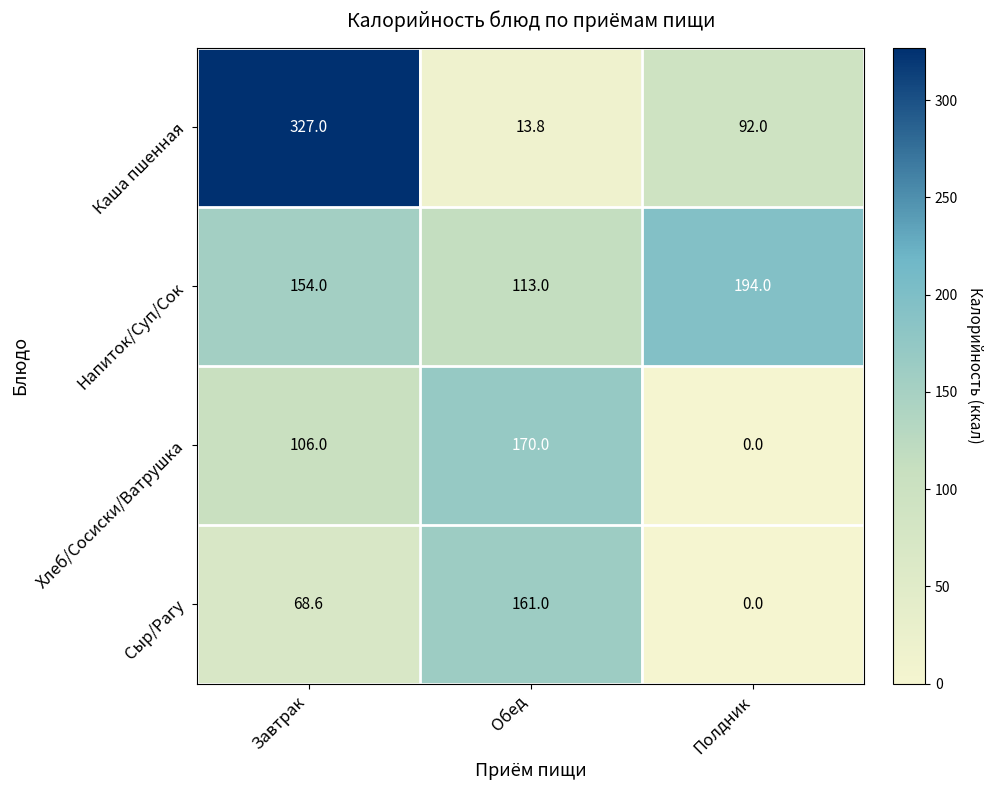

Count the number of data series in this chart.

4